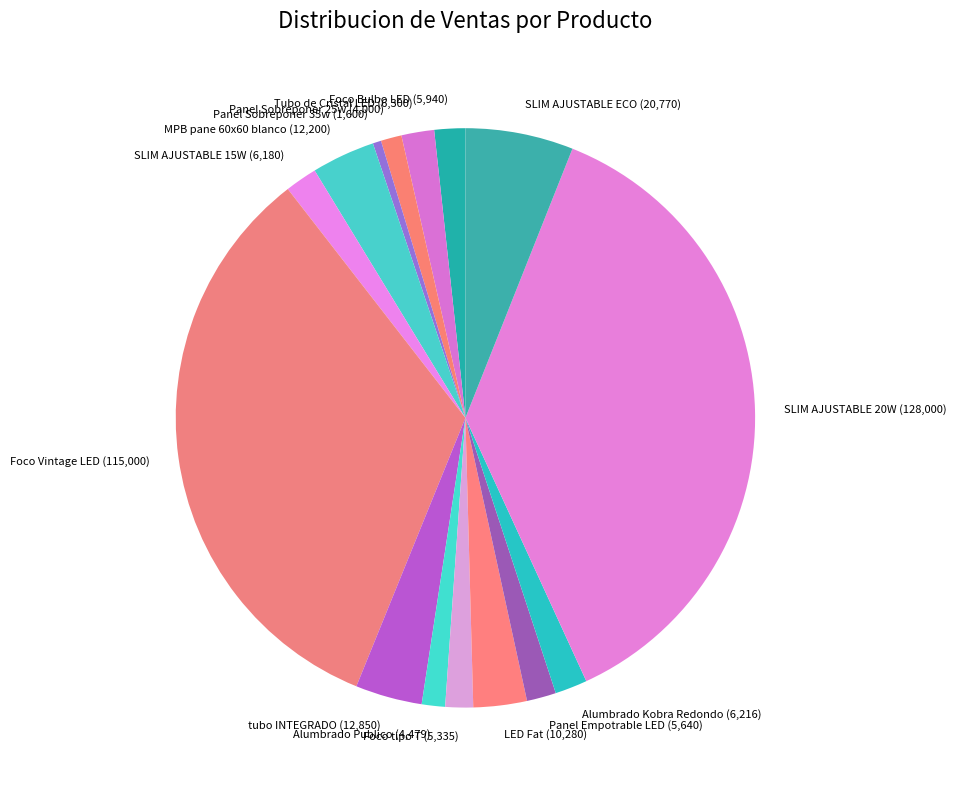

Do Panel Sobreponer 25w and Panel Empotrable LED together represent more than half of the pie?

No